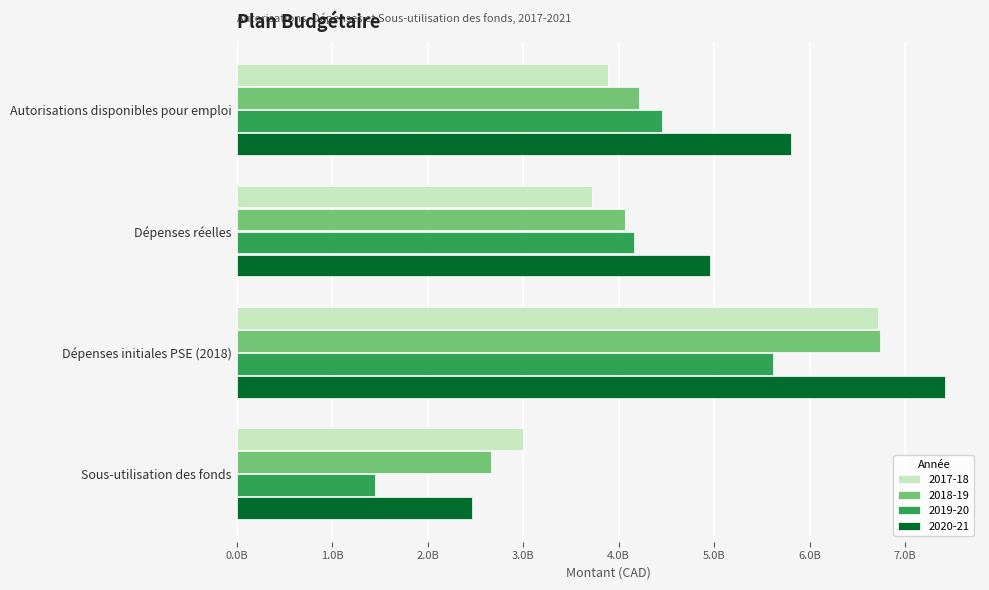

Which category has the lowest value across all series?

Sous-utilisation des fonds